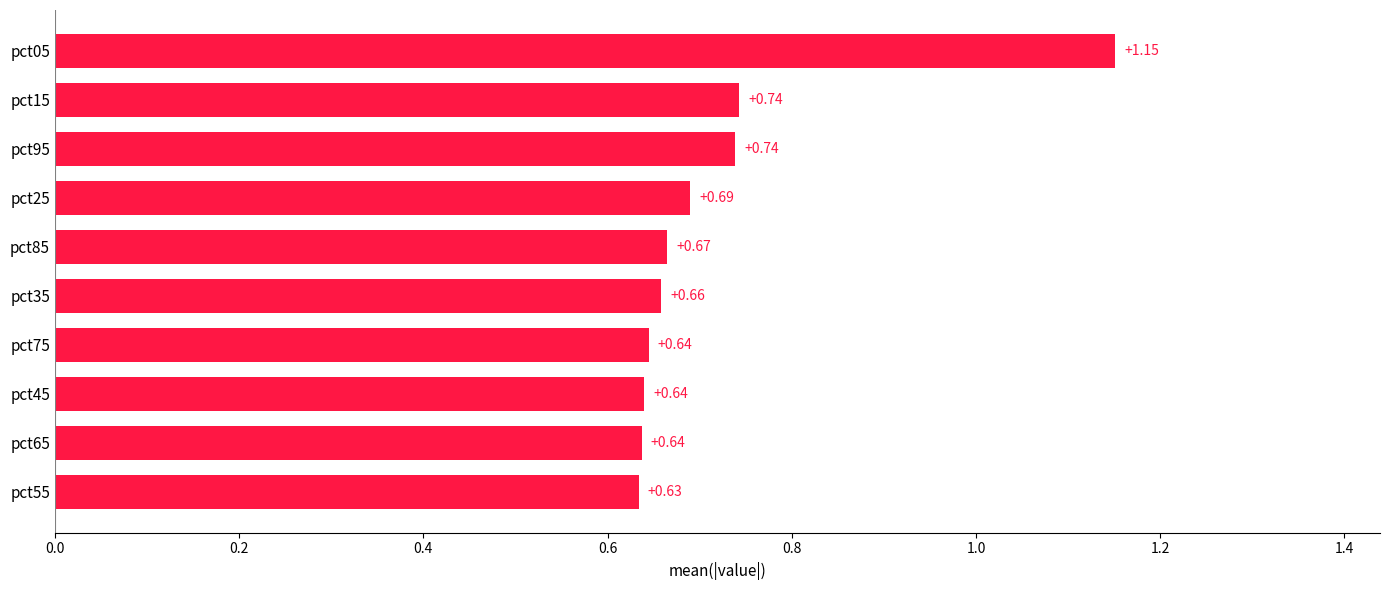

Which has a higher value, pct55 or pct25?

pct25